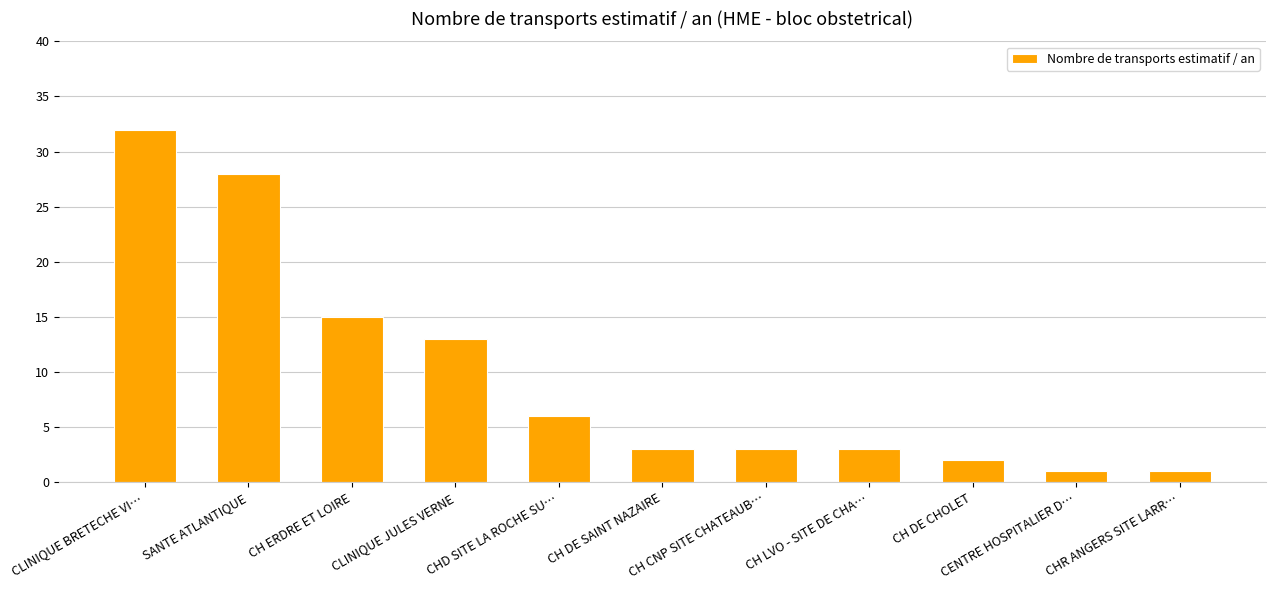

Are the bars grouped side by side (vs. stacked)?

No